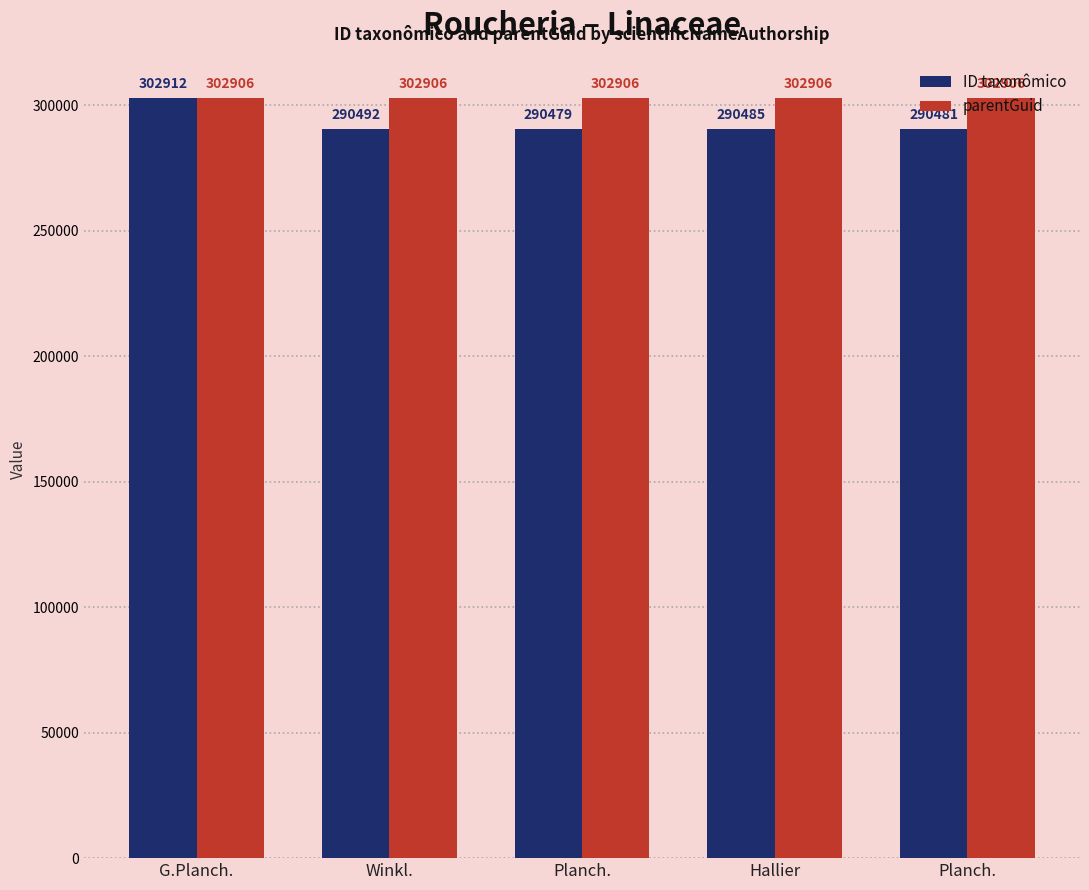

What are all the series names shown in the legend?

ID taxonômico, parentGuid